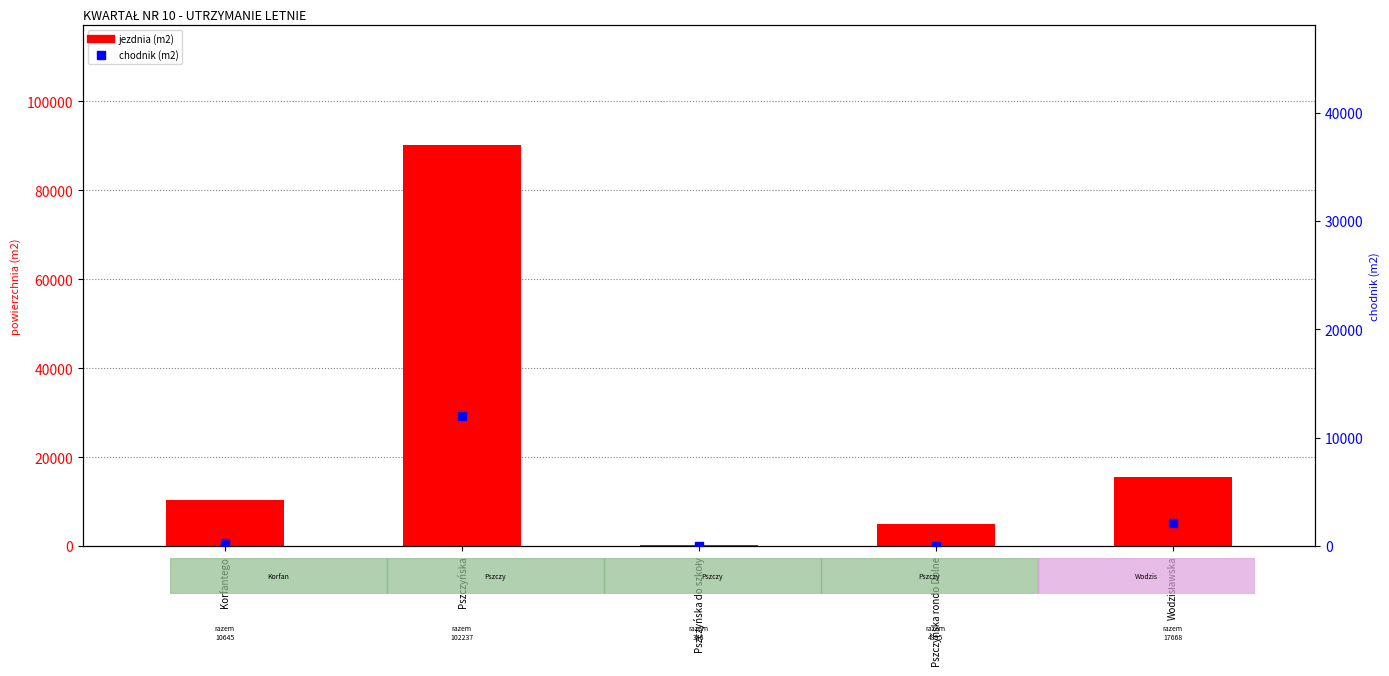

Which series contains the highest Y value?

jezdnia